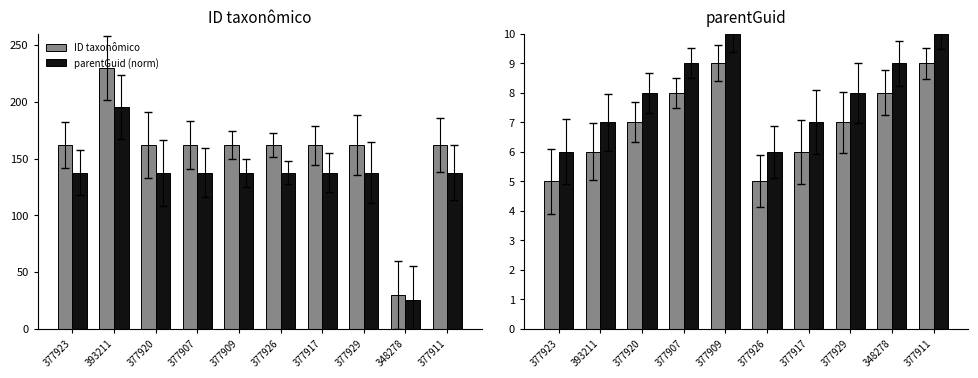

What is the difference between the parentGuid values at 377911 and 377926?

4.0